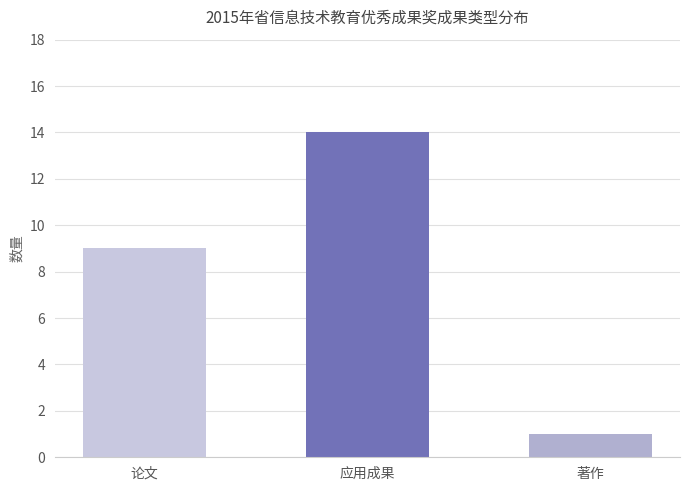

What is the value of the 1st bar from the left?

9